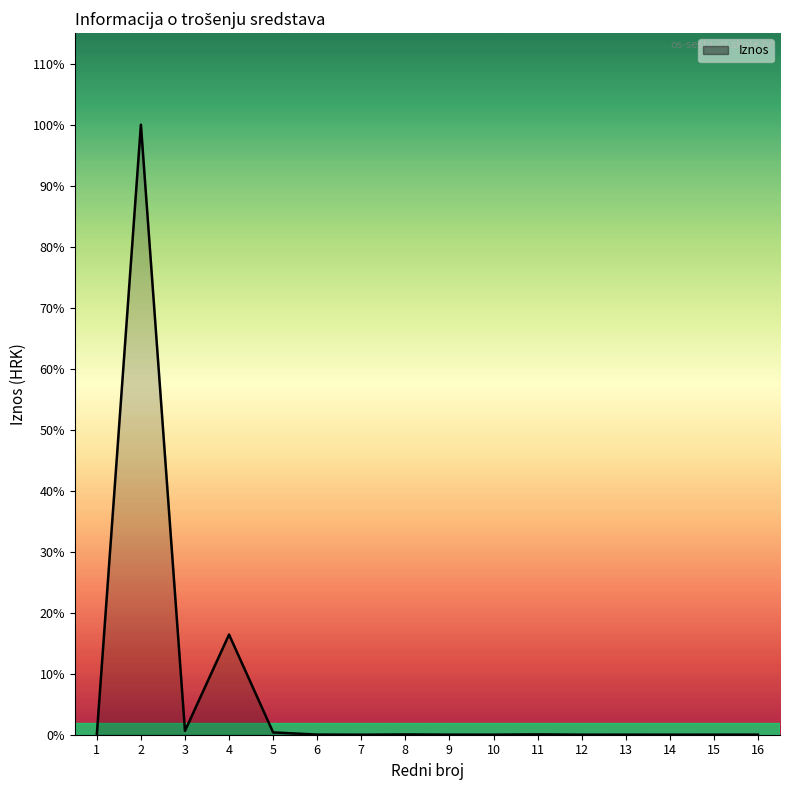

At which label is the value closest to 76642?

4